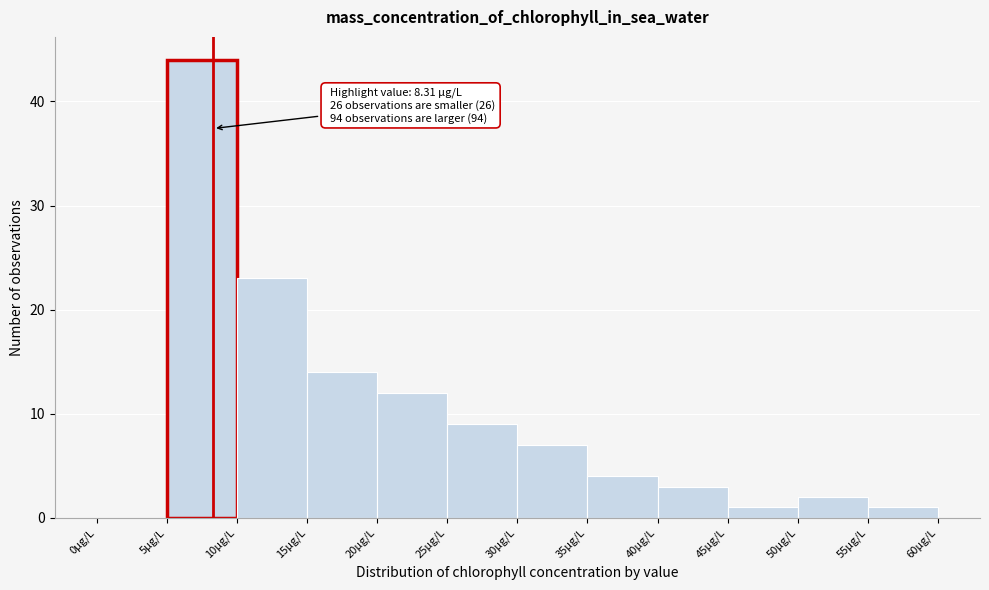

Which range on the x-axis has the tallest bar?

5 to 10